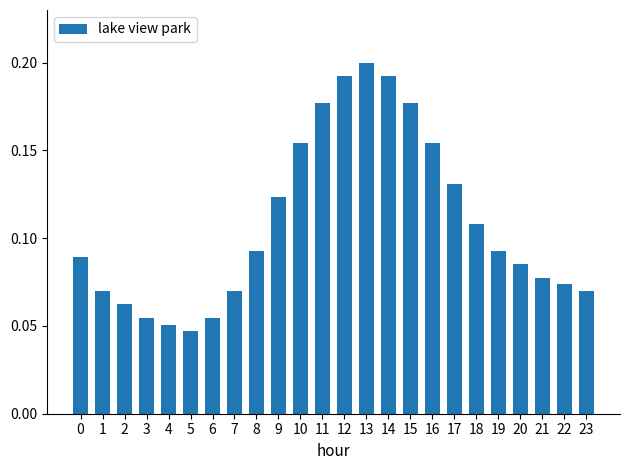

What is the sum of the values at 19 and 11?

0.3